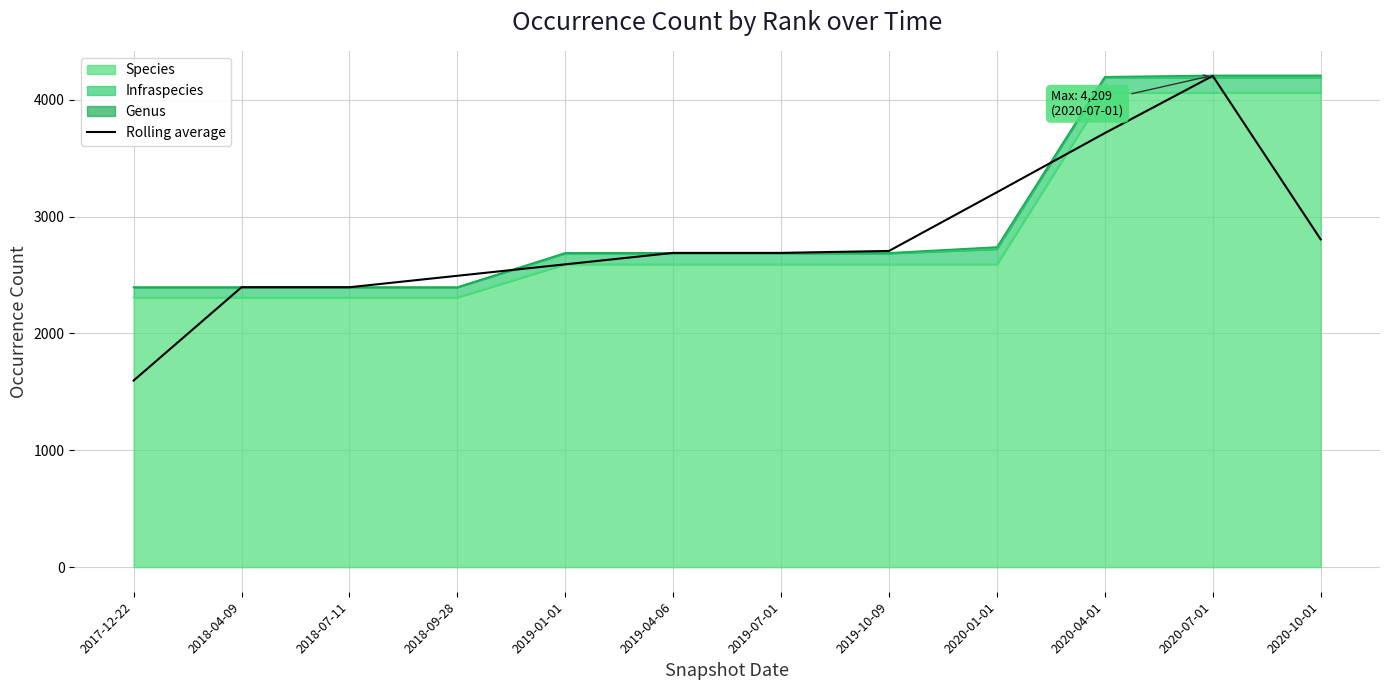

How many categories are shown in the chart?

12